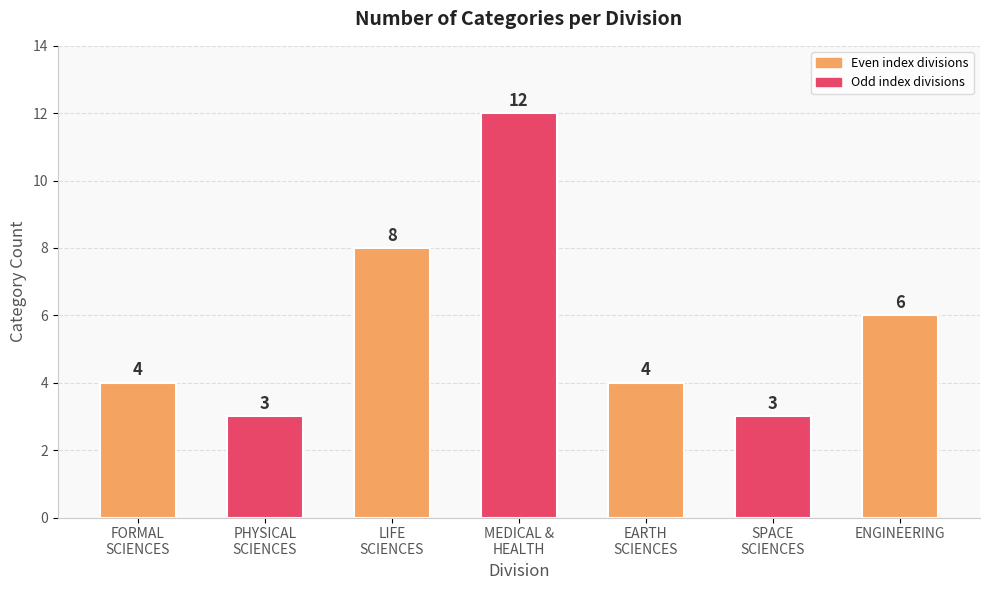

How many values are between 3 and 8?

6